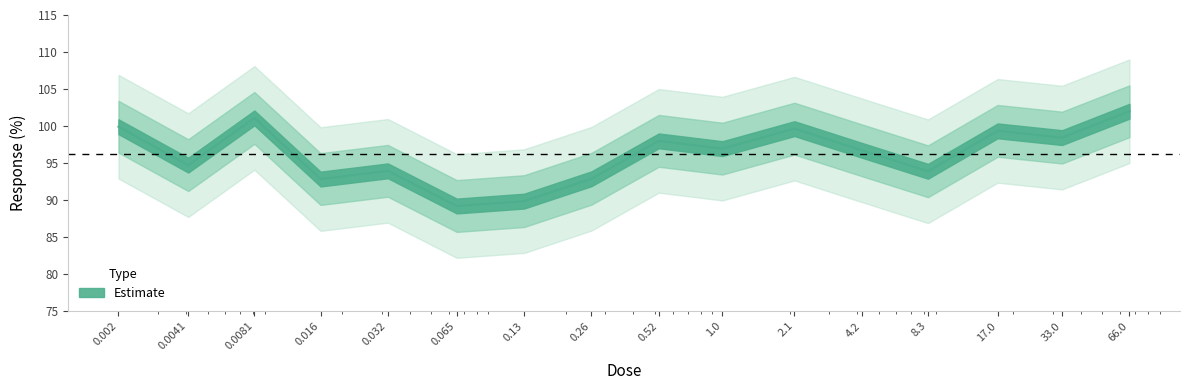

Read the value at 17.0.

99.3